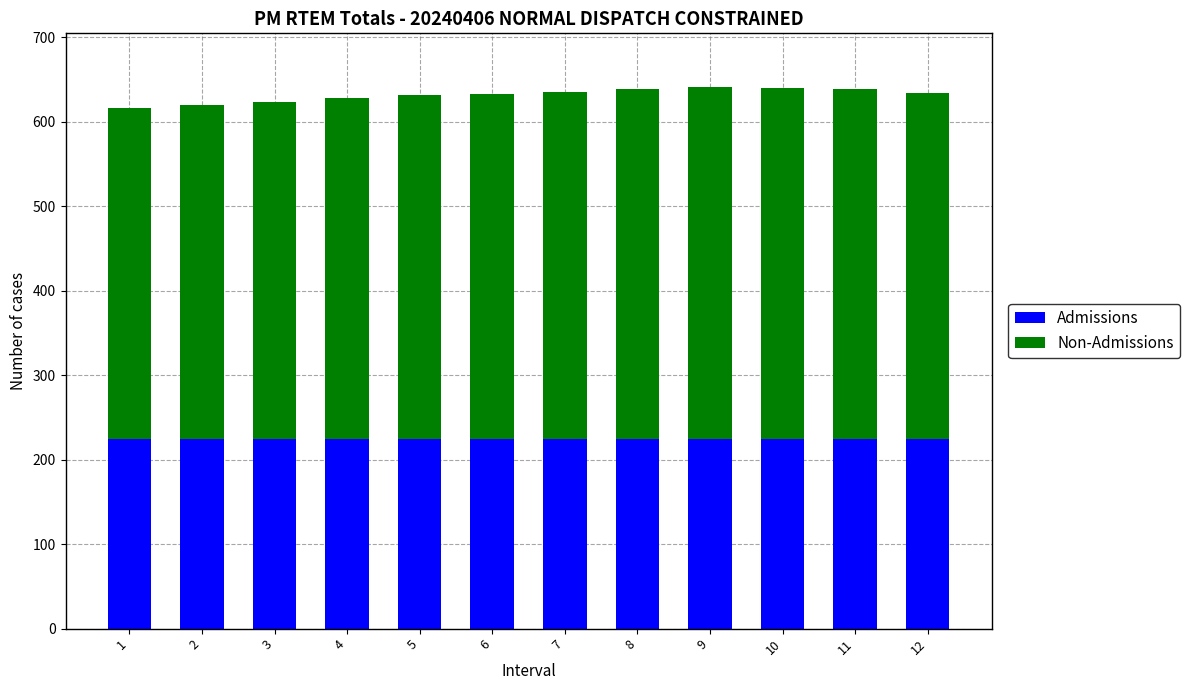

What is the total value across all series at 8?

638.9